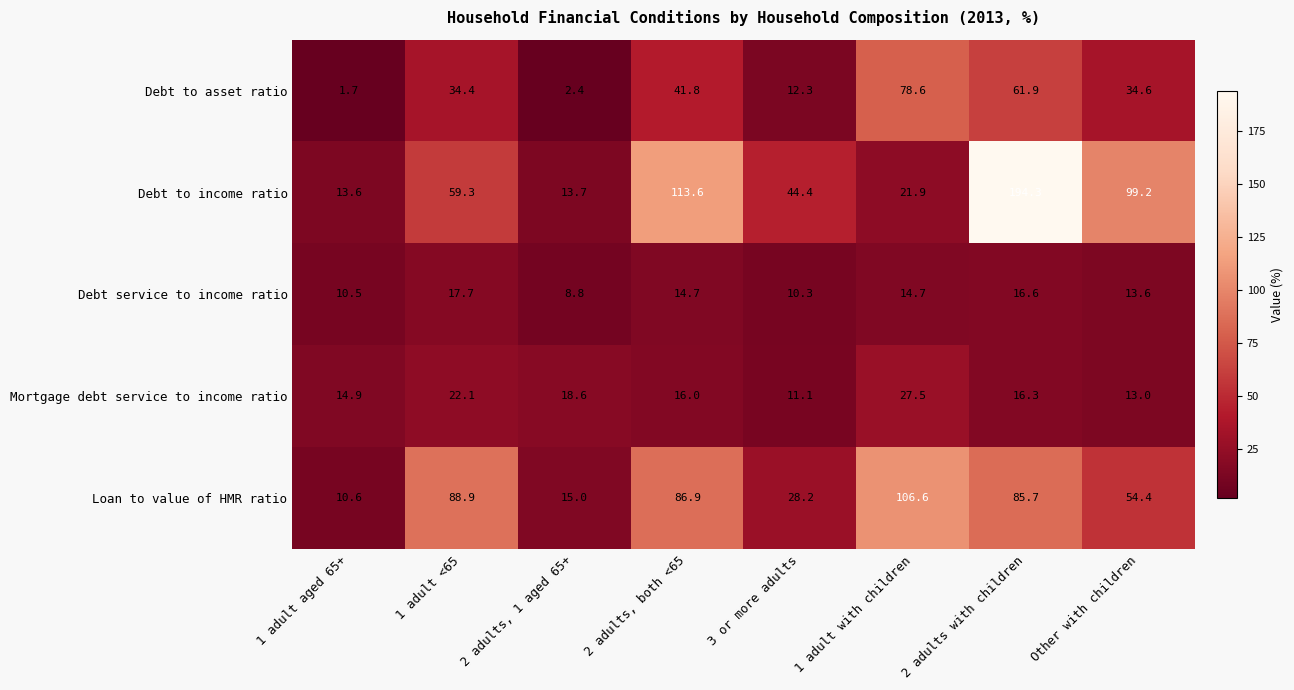

What is the difference between the highest and lowest values at 3 or more adults?

34.1